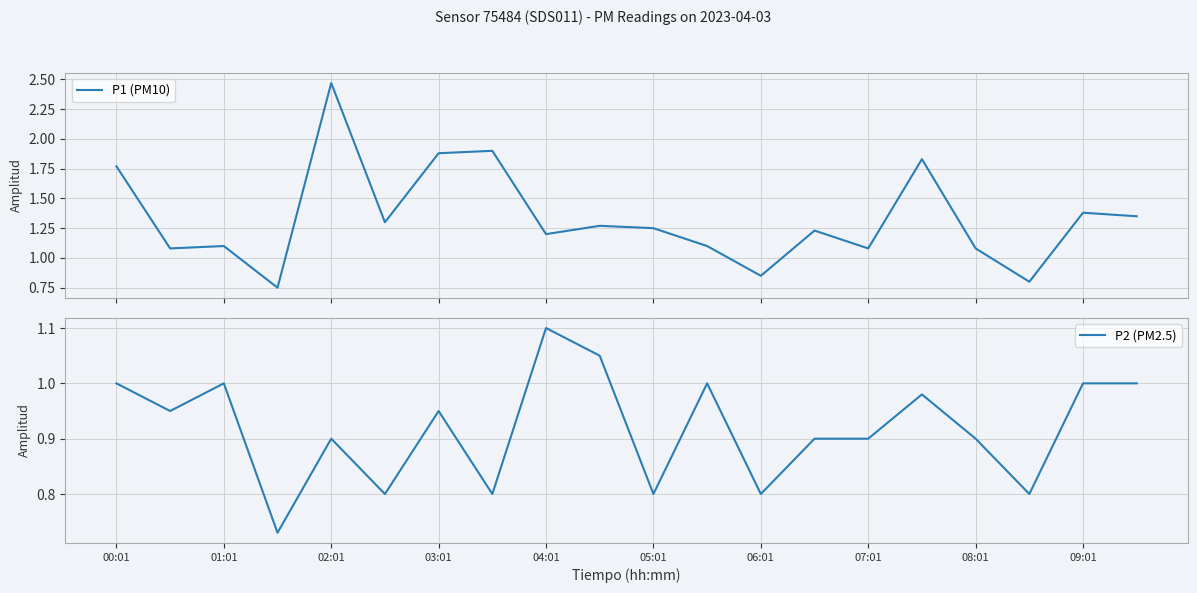

List the series in order of their peak value, highest first.

P1 (PM10), P2 (PM2.5)